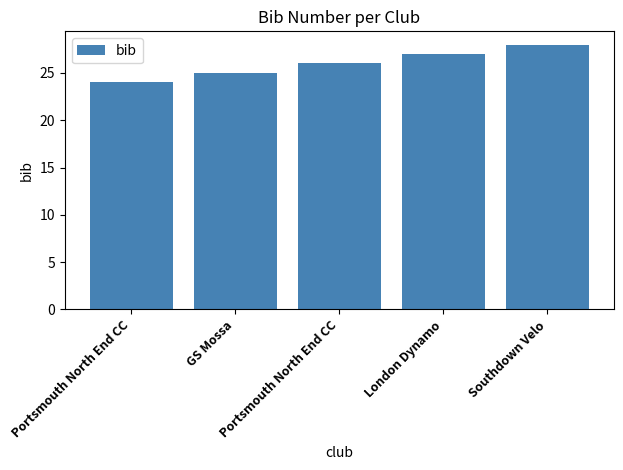

List the labels in order of value, smallest first.

Portsmouth North End CC, GS Mossa, Portsmouth North End CC, London Dynamo, Southdown Velo